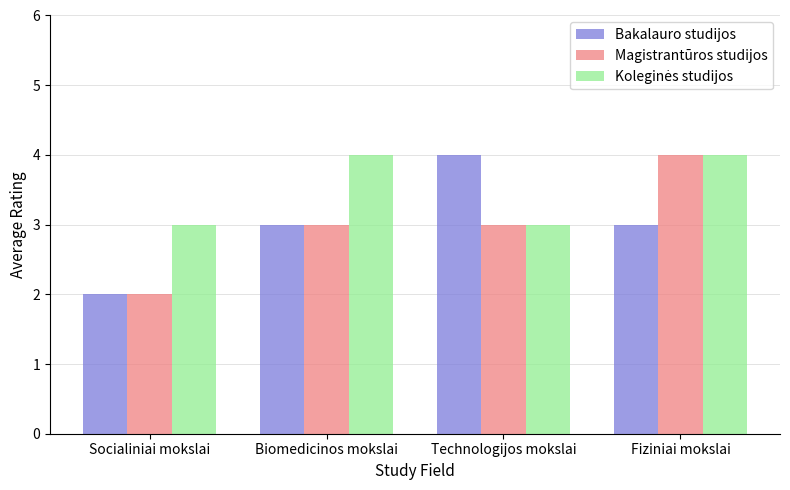

At which category does the chart reach its minimum across all series?

Socialiniai mokslai